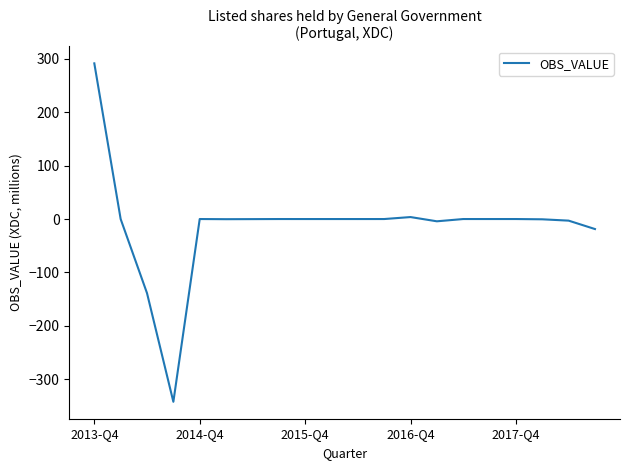

What is the maximum value shown in the chart?

291.7